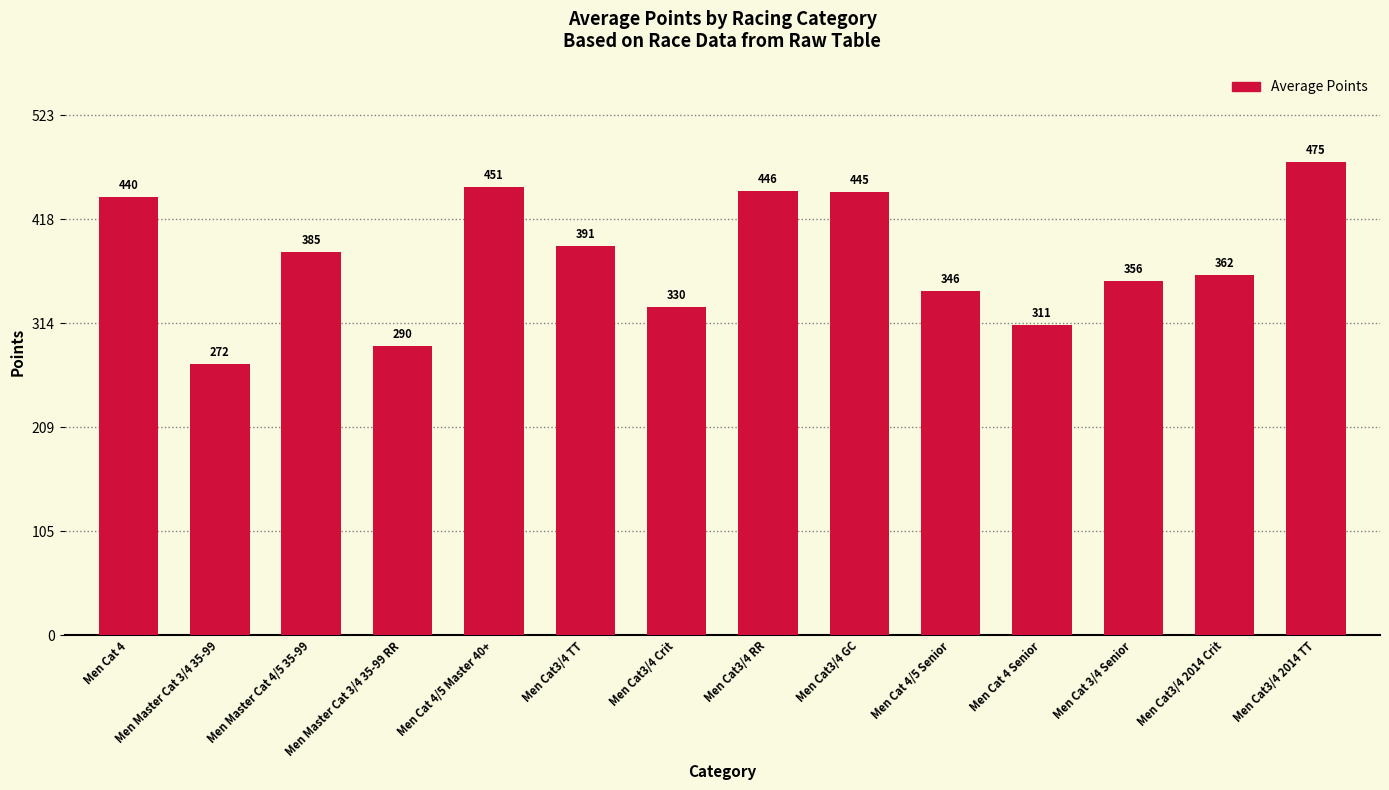

Rank the categories by value from highest to lowest.

Men Cat3/4 2014 TT, Men Cat 4/5 Master 40+, Men Cat3/4 RR, Men Cat3/4 GC, Men Cat 4, Men Cat3/4 TT, Men Master Cat 4/5 35-99, Men Cat3/4 2014 Crit, Men Cat 3/4 Senior, Men Cat 4/5 Senior, Men Cat3/4 Crit, Men Cat 4 Senior, Men Master Cat 3/4 35-99 RR, Men Master Cat 3/4 35-99